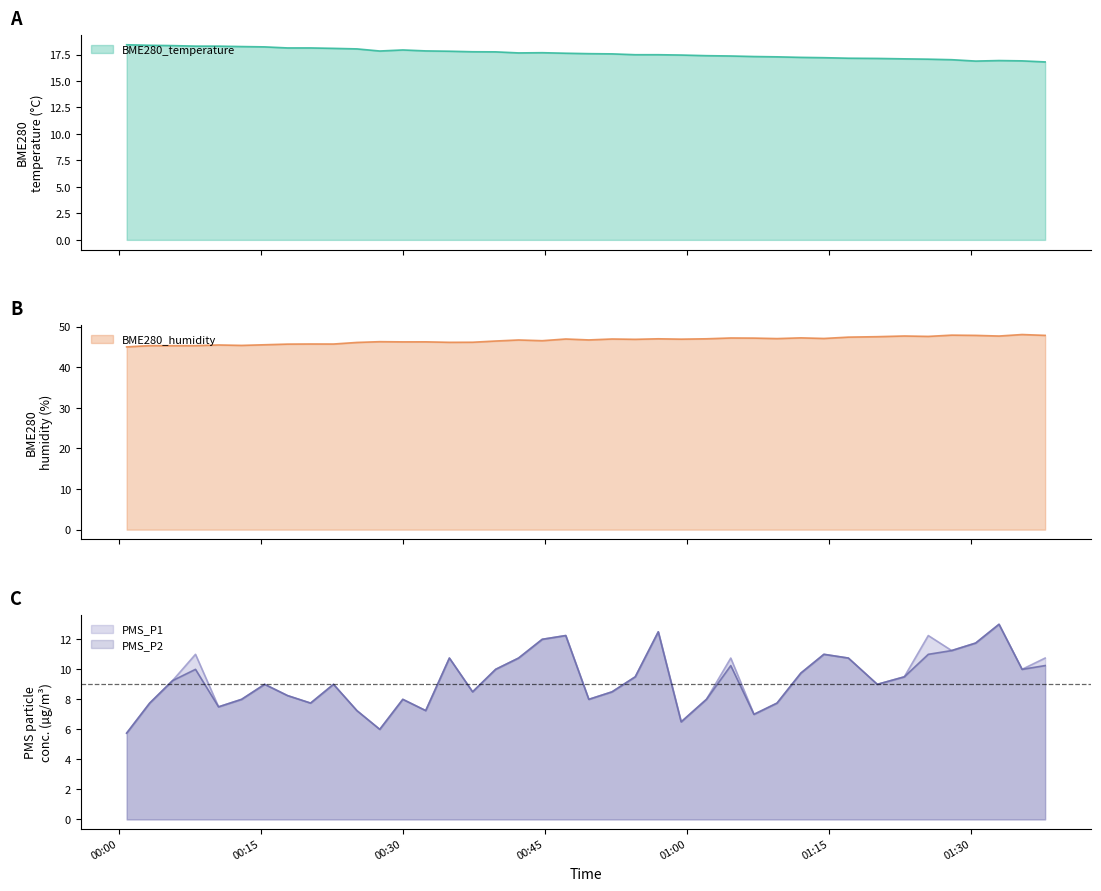

What position from the left is 2023/06/04 00:22:41?

10